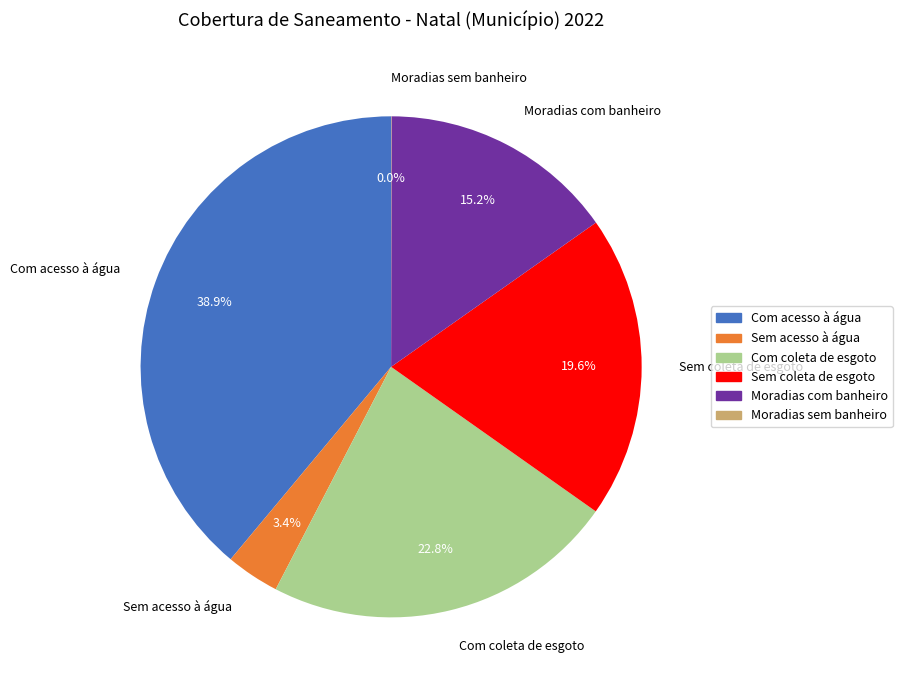

To the nearest percent, what portion does Com acesso à água represent?

39%